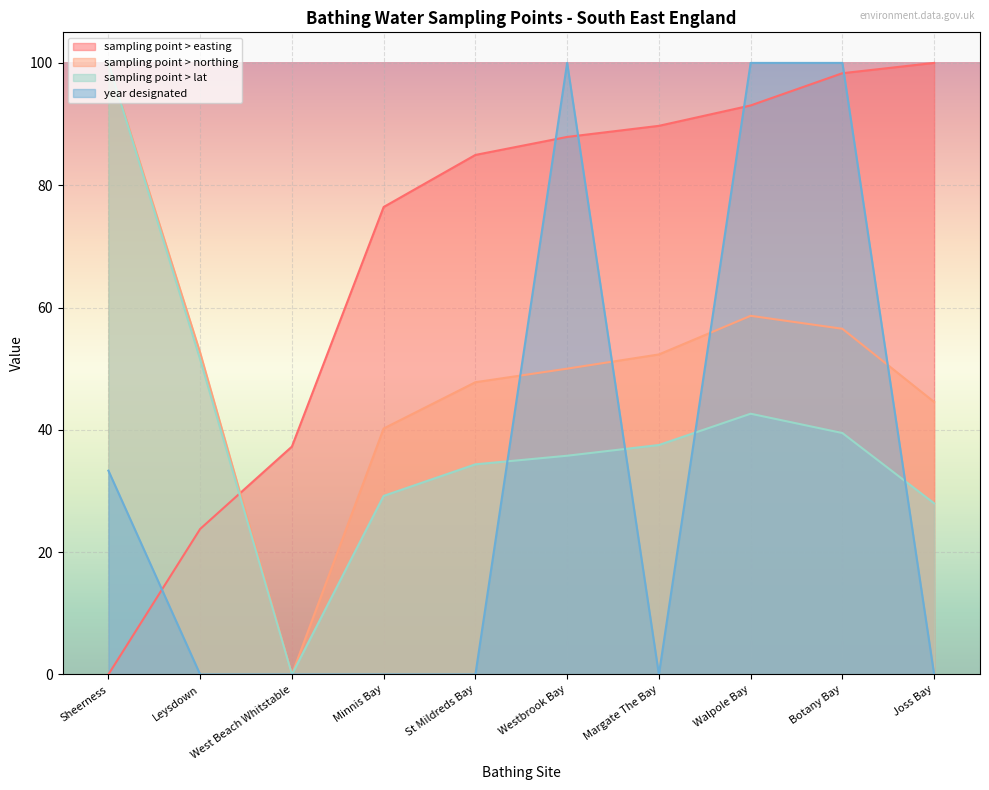

List the labels in order of sampling point > northing value, smallest first.

West Beach Whitstable, Minnis Bay, Joss Bay, St Mildreds Bay, Westbrook Bay, Margate The Bay, Leysdown, Botany Bay, Walpole Bay, Sheerness